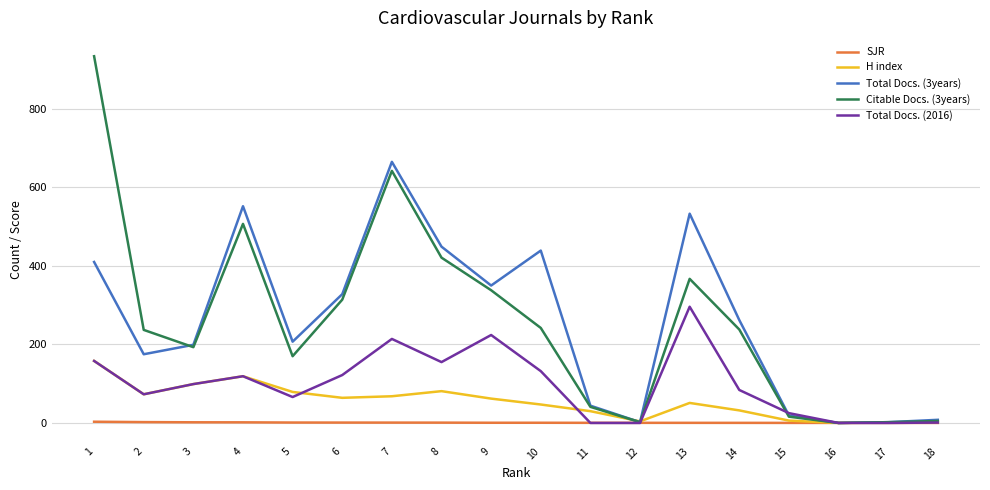

Which series has the largest range (max minus min)?

Citable Docs. (3years)